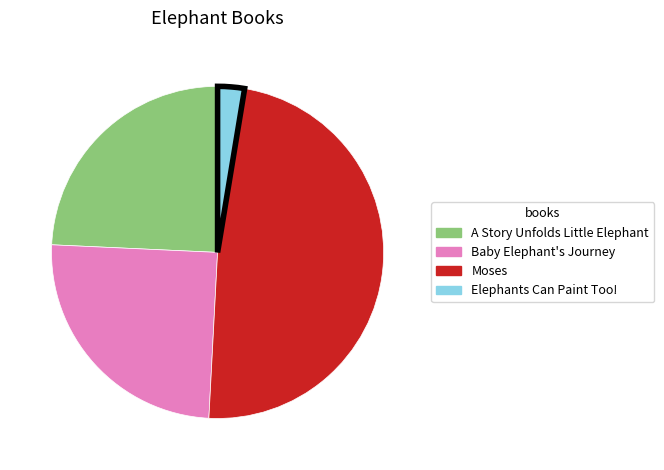

Which category has the smallest portion of the pie?

Elephants Can Paint Too!